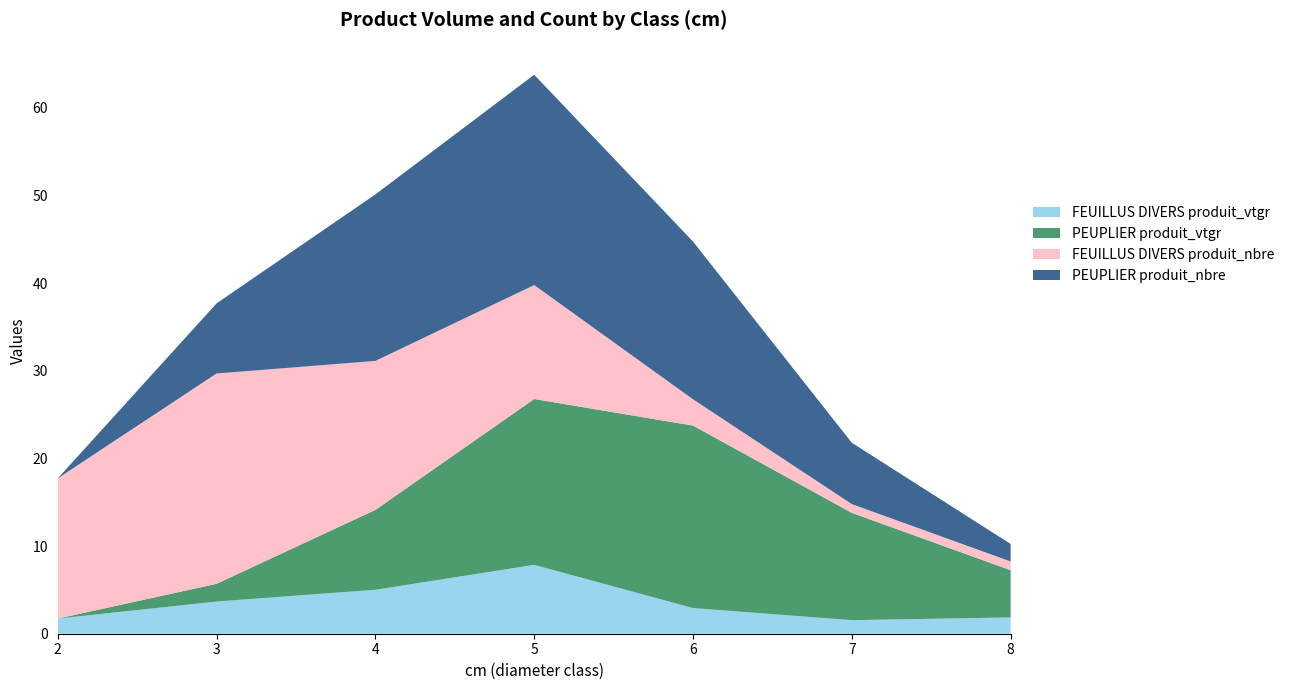

Reading left to right, extract all data points from this chart.

FEUILLUS DIVERS produit_vtgr: 2=1.7	3=3.7	4=5.0	5=7.9	6=2.9	7=1.5	8=1.9
PEUPLIER produit_vtgr: 2=0.0	3=2.0	4=9.1	5=18.9	6=20.8	7=12.2	8=5.4
FEUILLUS DIVERS produit_nbre: 2=16.0	3=24.0	4=17.0	5=13.0	6=3.0	7=1.0	8=1.0
PEUPLIER produit_nbre: 2=0.0	3=8.0	4=19.0	5=24.0	6=18.0	7=7.0	8=2.0